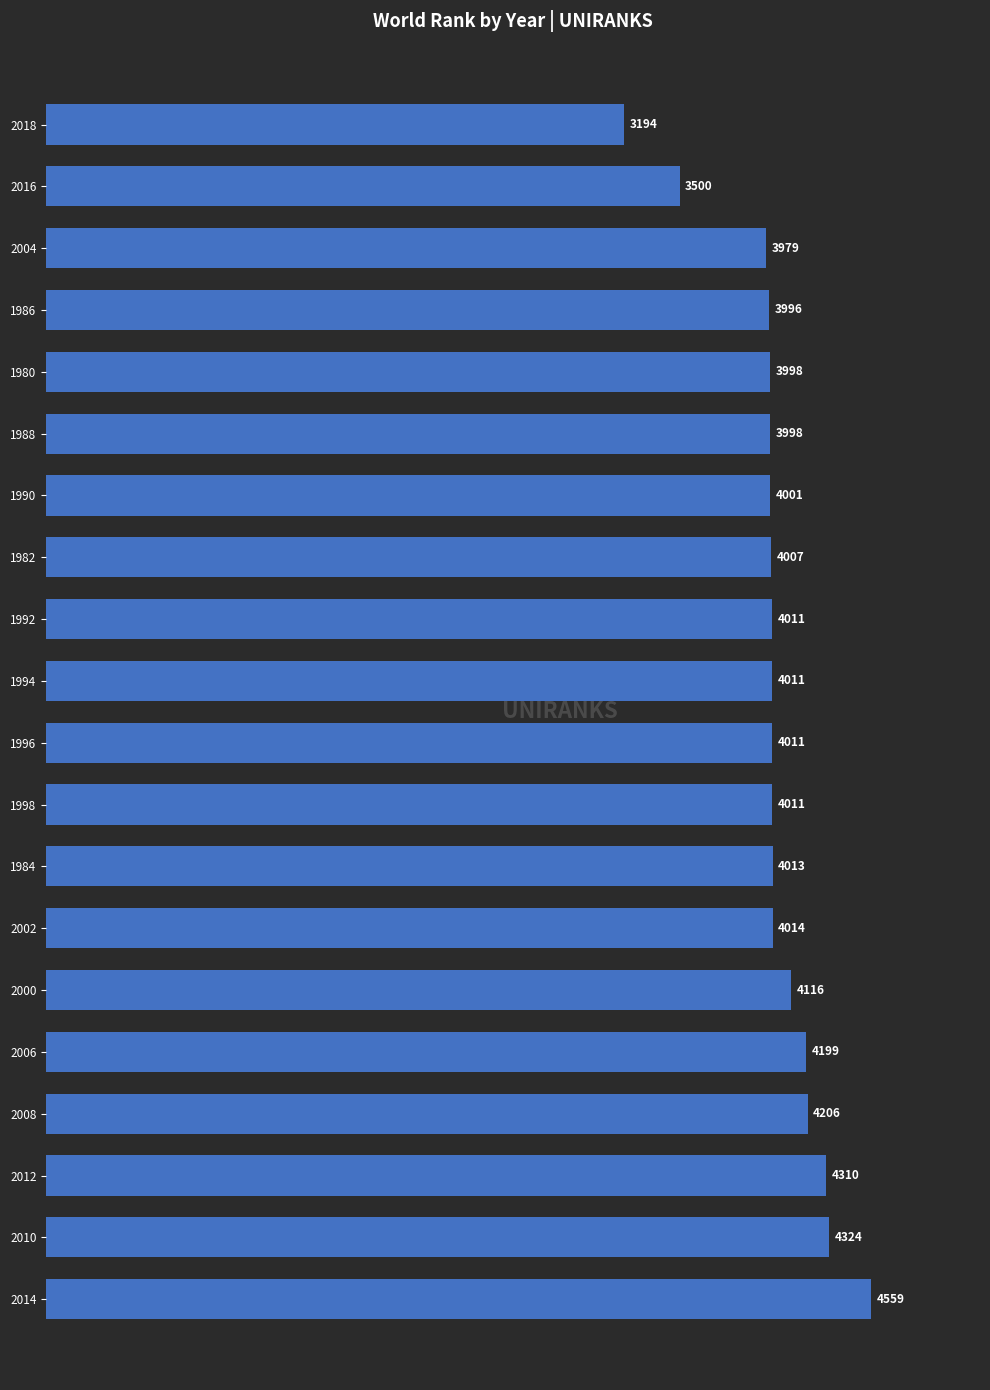

Reading top to bottom, transcribe all the data shown in this chart.

2018=3194	2016=3500	2004=3979	1986=3996	1980=3998	1988=3998	1990=4001	1982=4007	1992=4011	1994=4011	1996=4011	1998=4011	1984=4013	2002=4014	2000=4116	2006=4199	2008=4206	2012=4310	2010=4324	2014=4559